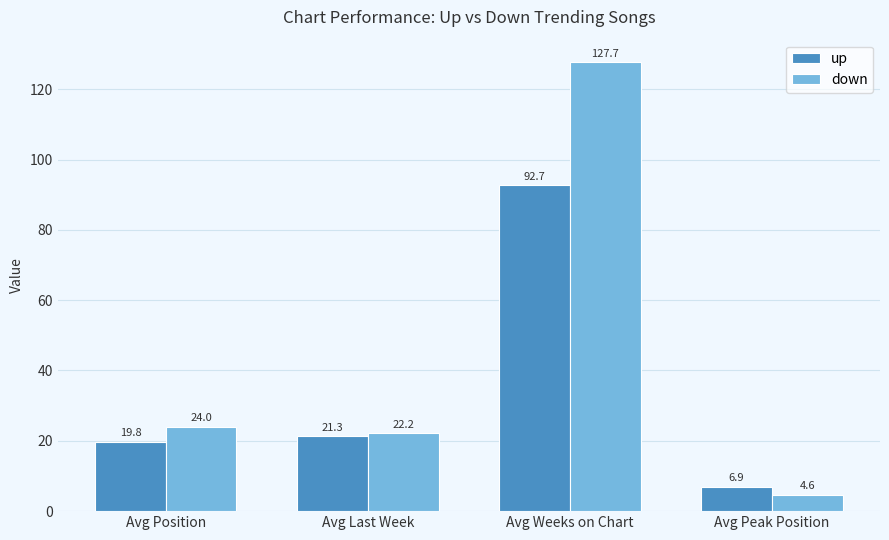

How many bars are there in each group?

2